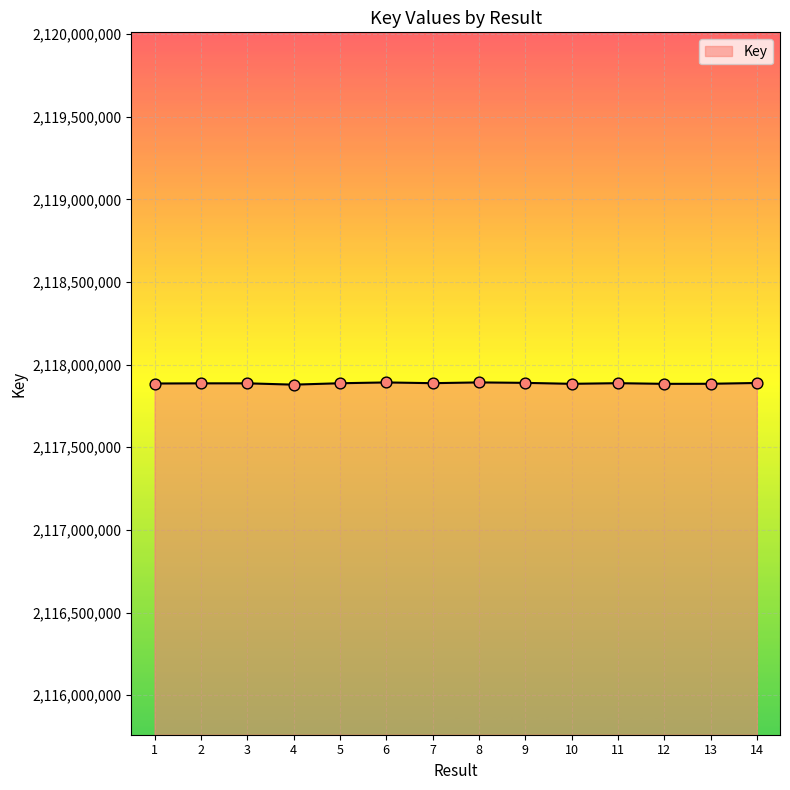

What is the ratio of the value at 14 to the value at 6?

1.0